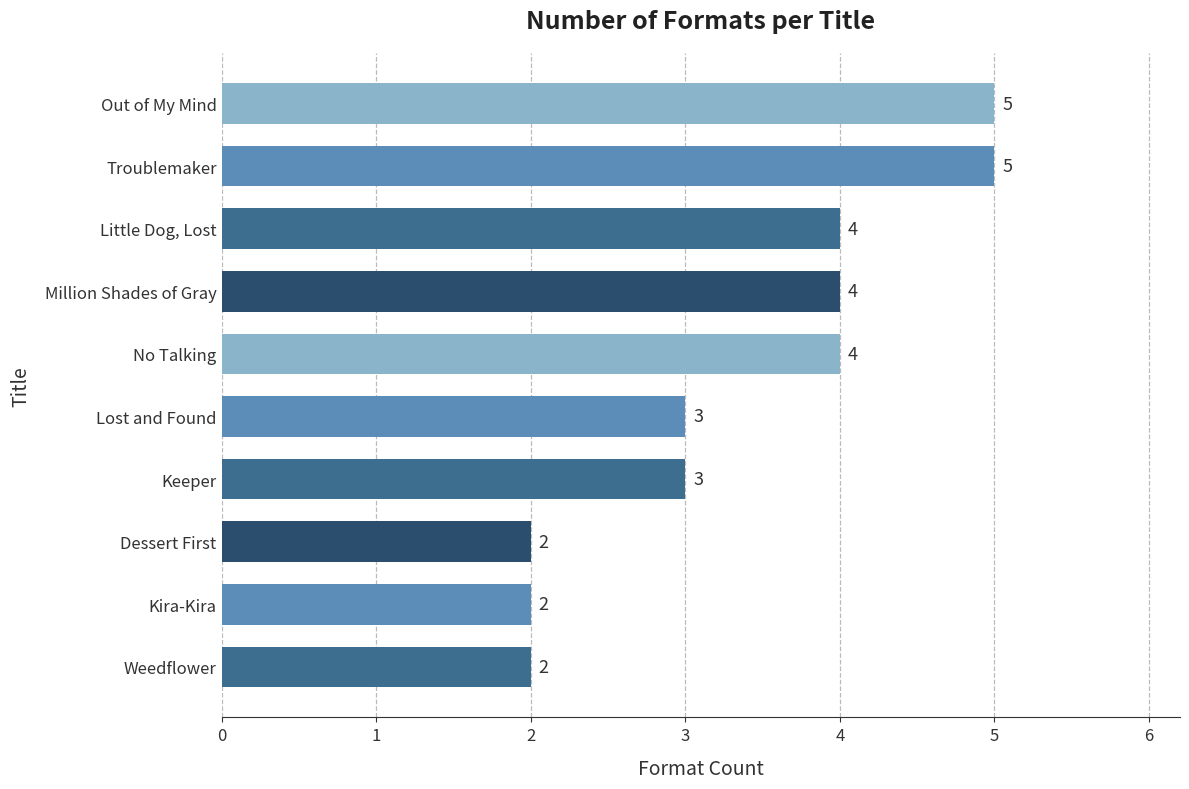

The chart shows a value of 2 at Kira-Kira. True or false?

True